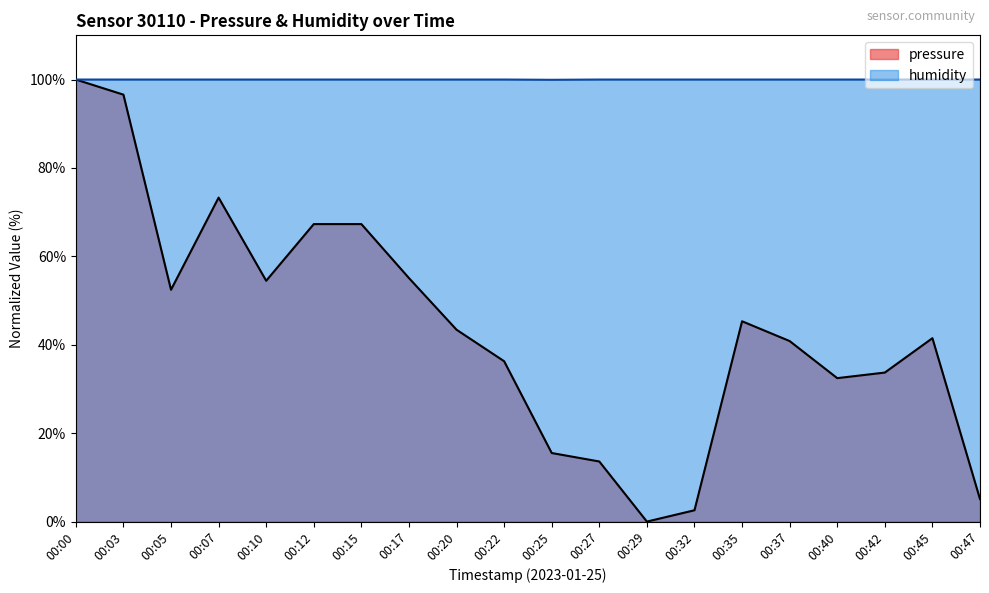

How many data points in pressure are less than 43?

10